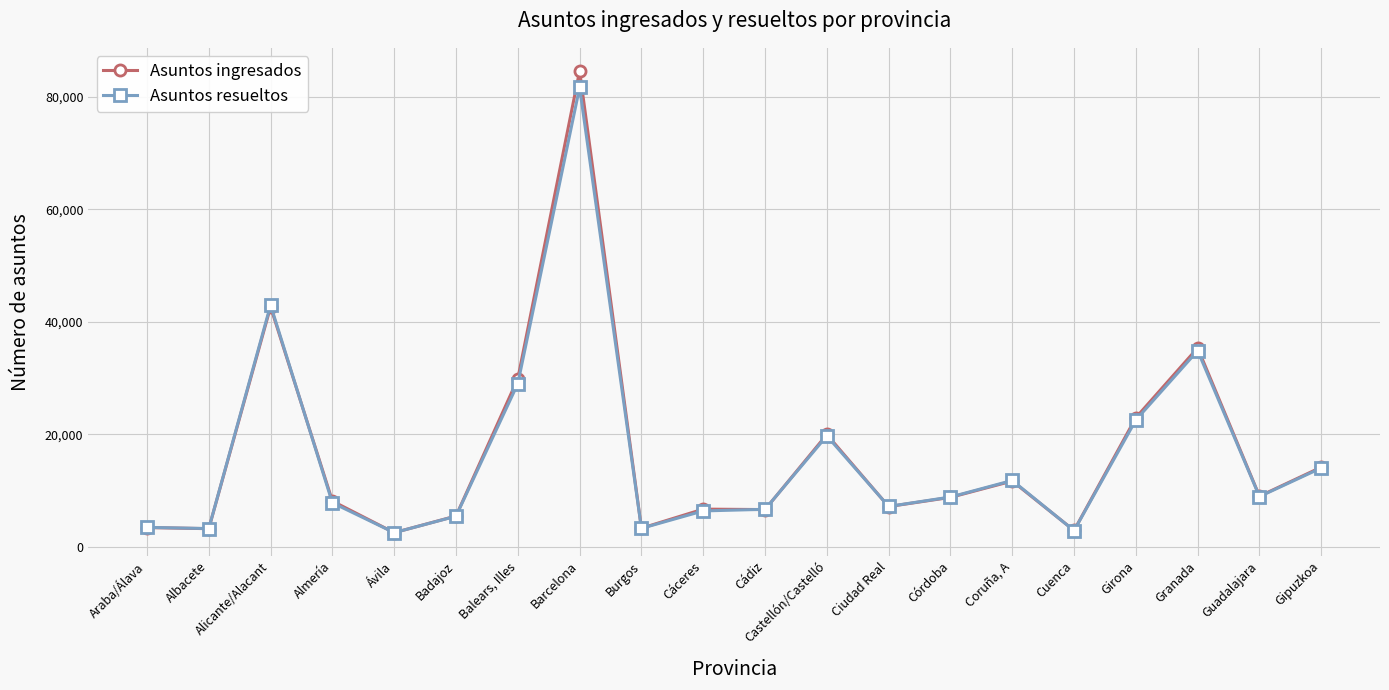

At which category is the sum across all series the highest?

Barcelona